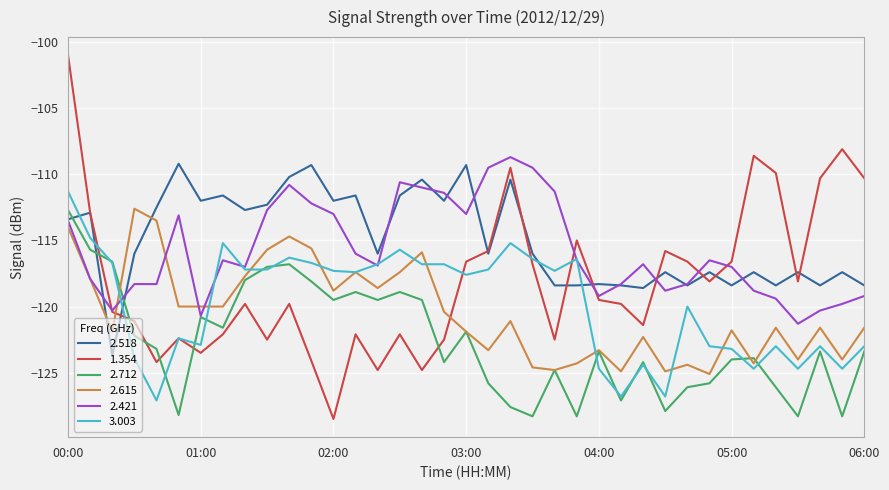

Which series has the widest spread of values?

1.354